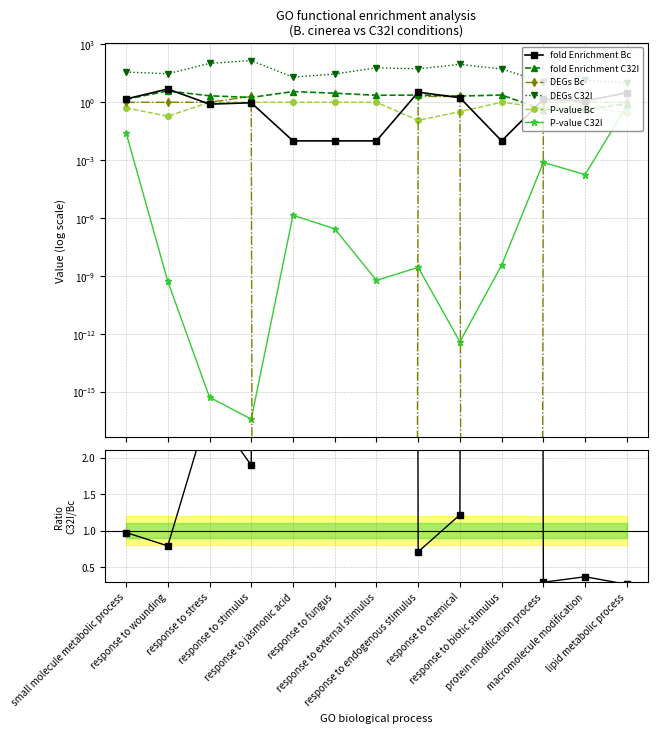

What position from the left is response to chemical?

9